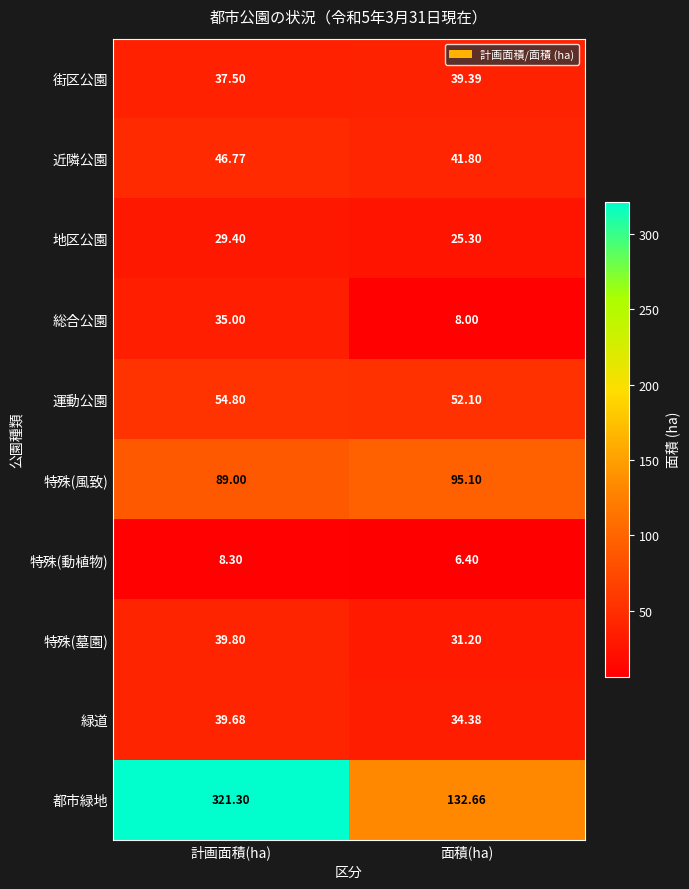

At how many categories does at least one series exceed 233?

1